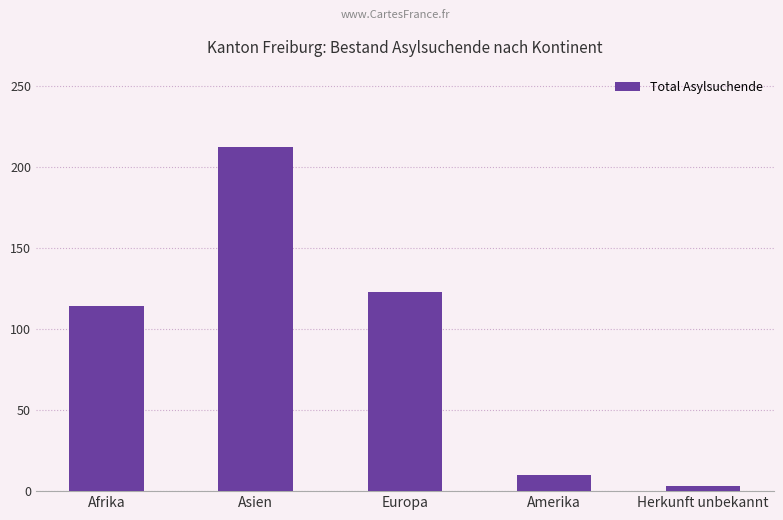

Approximately how many times larger is the value at Asien compared to Amerika?

21.2